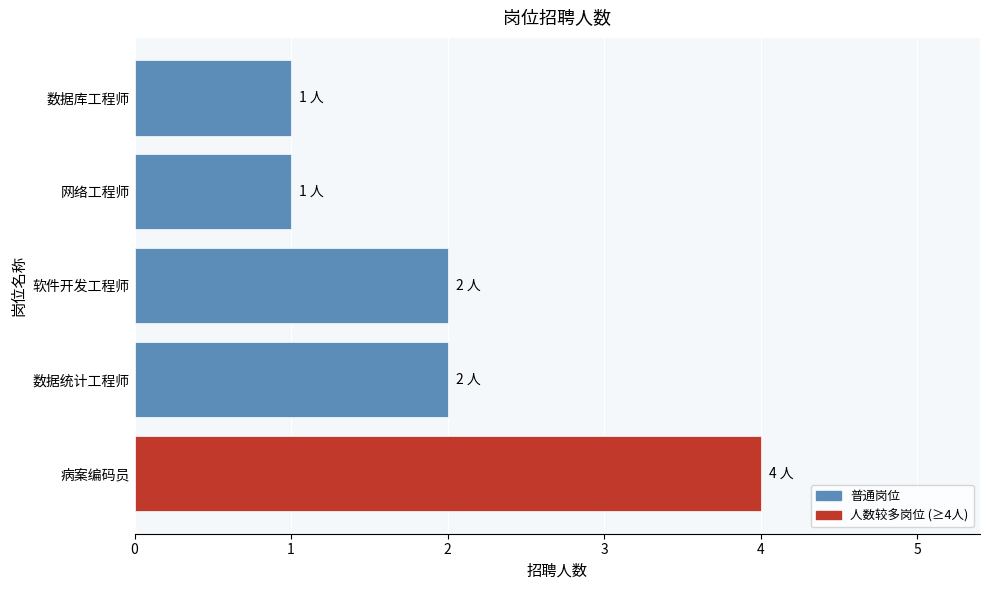

Is it true that the value at 病案编码员 is 2?

False